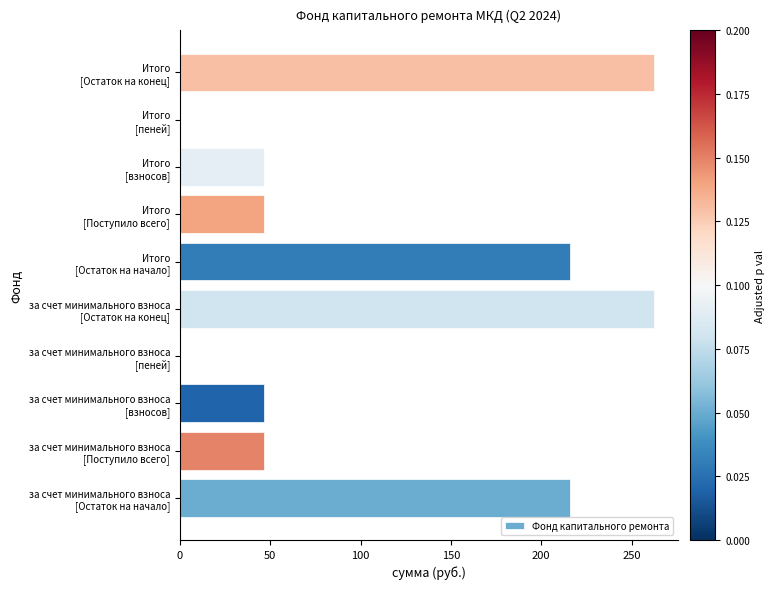

What is the greatest value displayed?

262.5